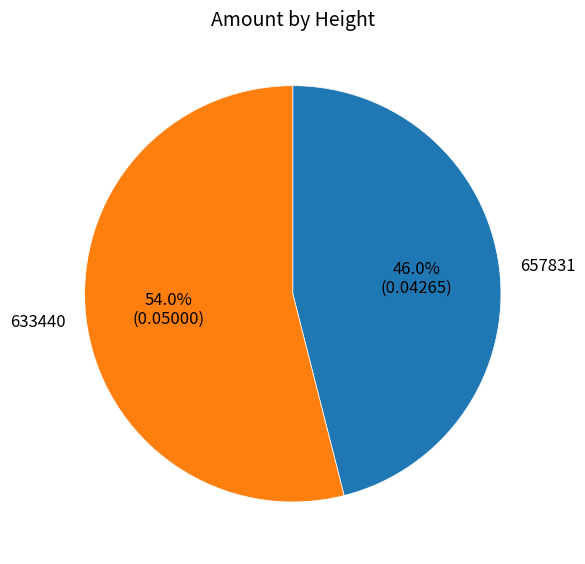

Count the number of slices in the pie.

2